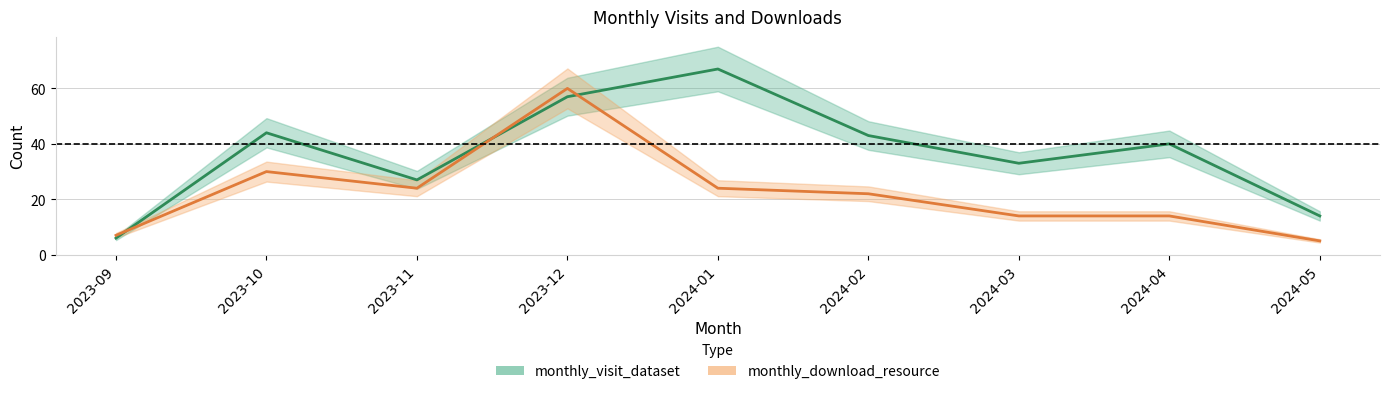

At which category does monthly_visit_dataset reach its first local peak?

2023-10